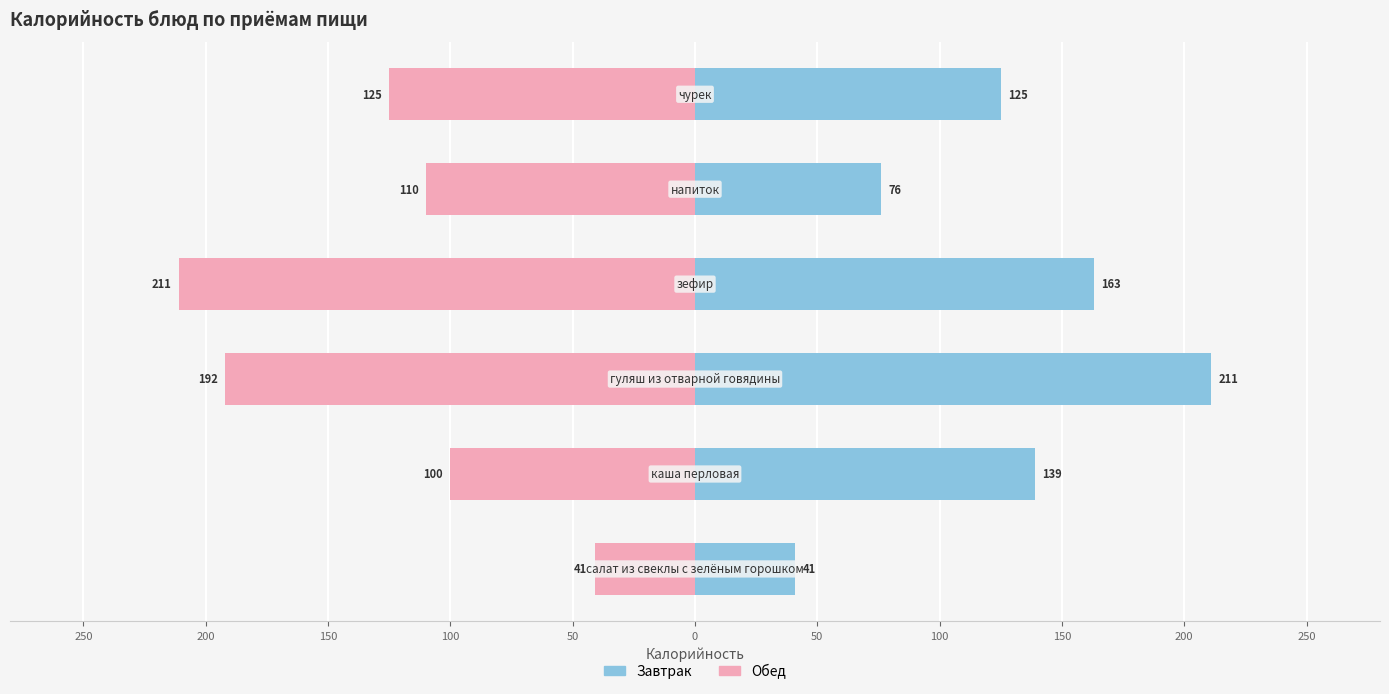

How many data points in Обед are less than -110?

3